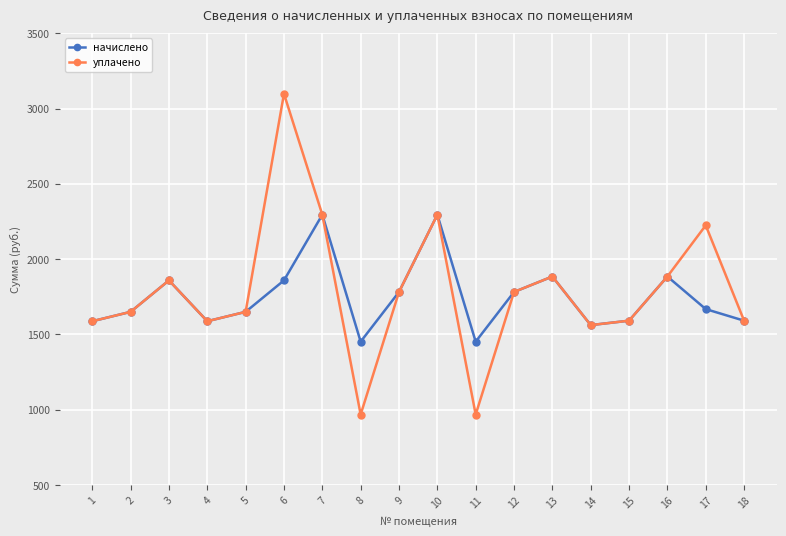

What is the value of the уплачено point at the 12th from the left?

1781.7